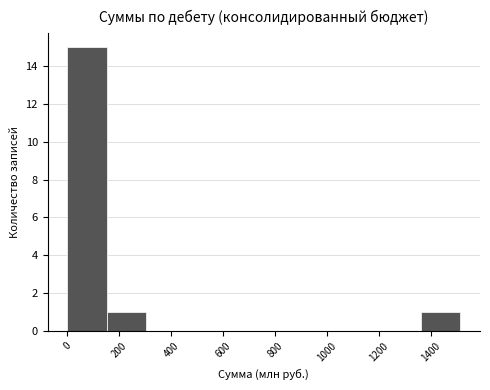

Reading left to right, list every bar in this chart as the range it spans on the x-axis followed by its height. Neither the bar edges nor the heights are printed on the chart, so give them approximately, as read against the axes.

0 to 160: 15
160 to 300: 1
300 to 460: 0
460 to 600: 0
600 to 760: 0
760 to 900: 0
900 to 1060: 0
1060 to 1220: 0
1220 to 1360: 0
1360 to 1520: 1